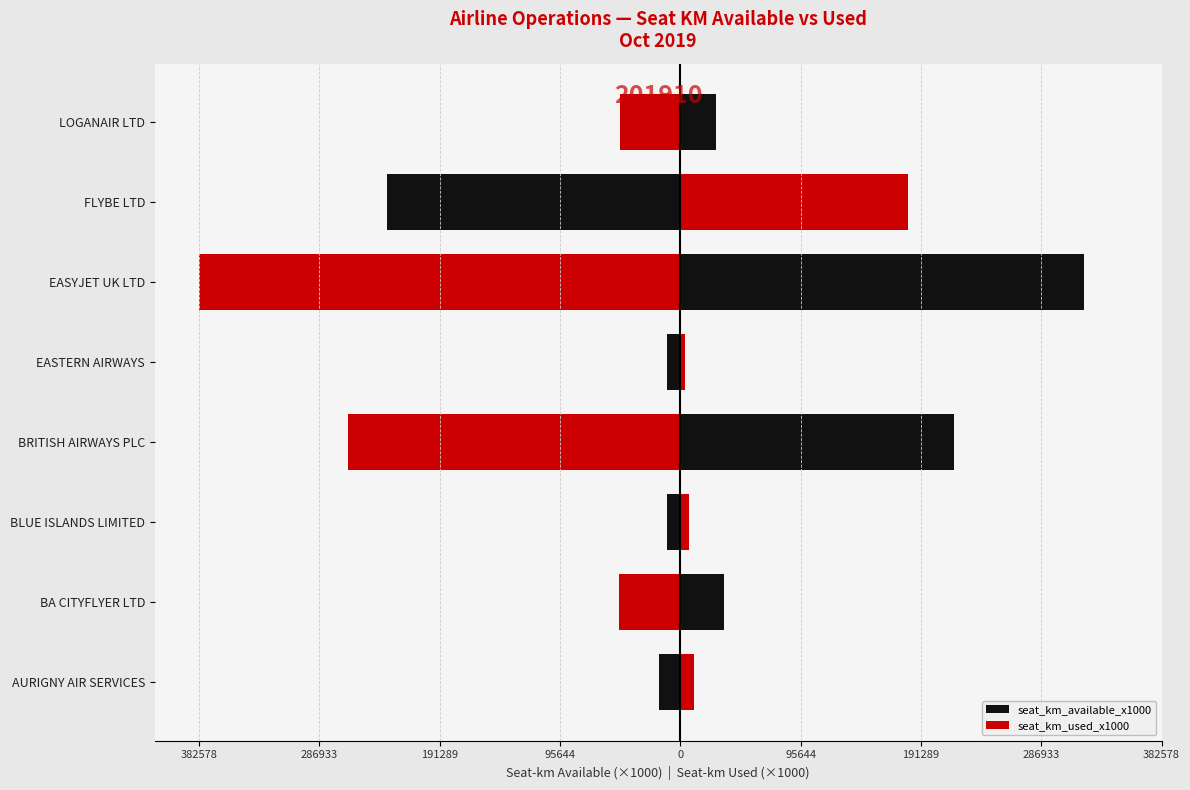

Is it true that seat_km_used_x1000 equals 105384 at BRITISH AIRWAYS PLC?

False